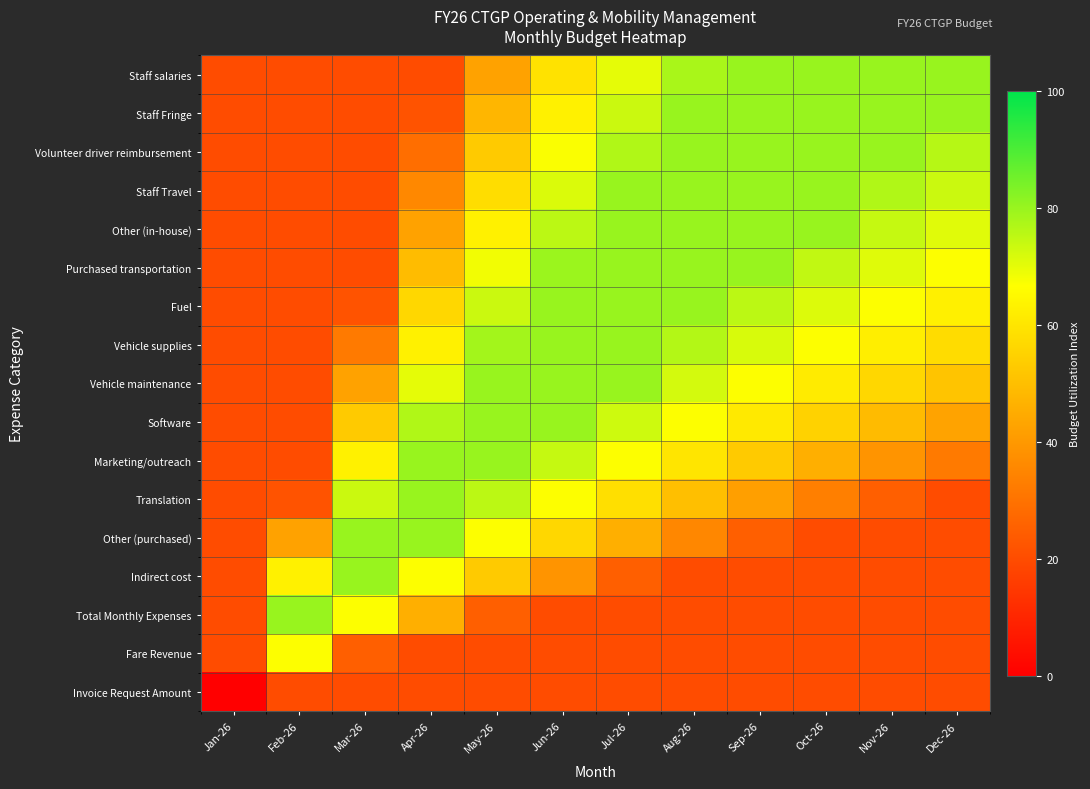

Which series has the largest range (max minus min)?

Staff salaries